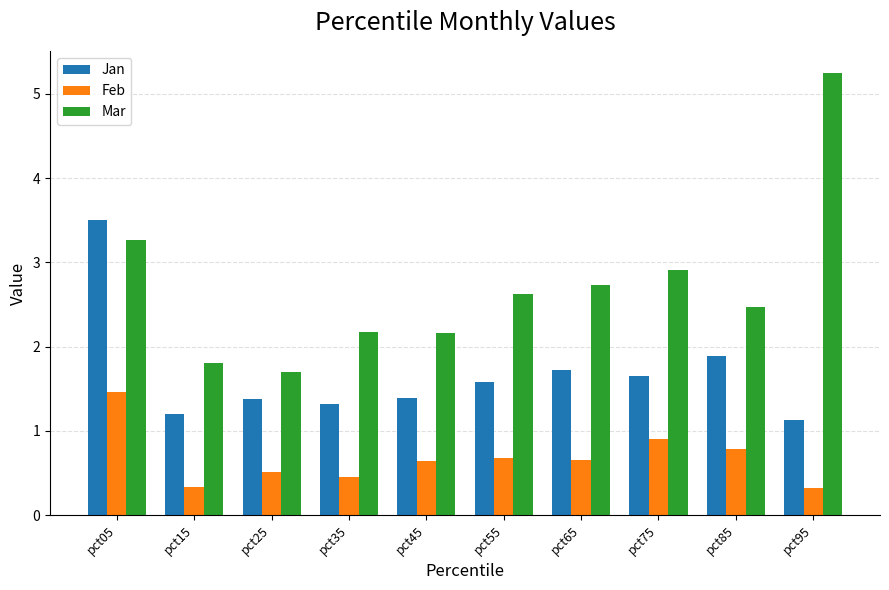

What is the difference between the highest and lowest values at pct55?

1.9